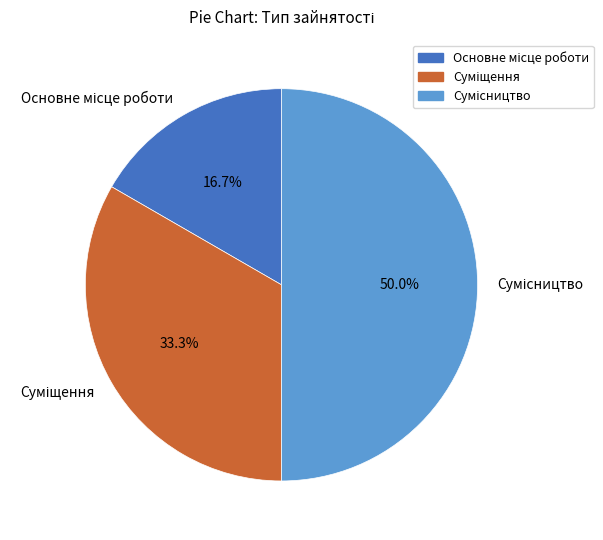

Which category has the biggest portion of the pie?

Сумісництво